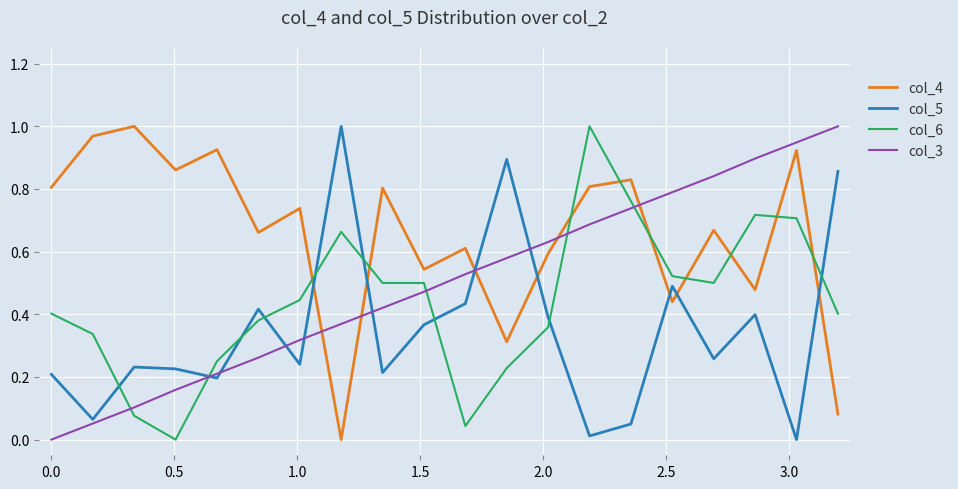

What are all the series names shown in the legend?

col_4, col_5, col_6, col_3